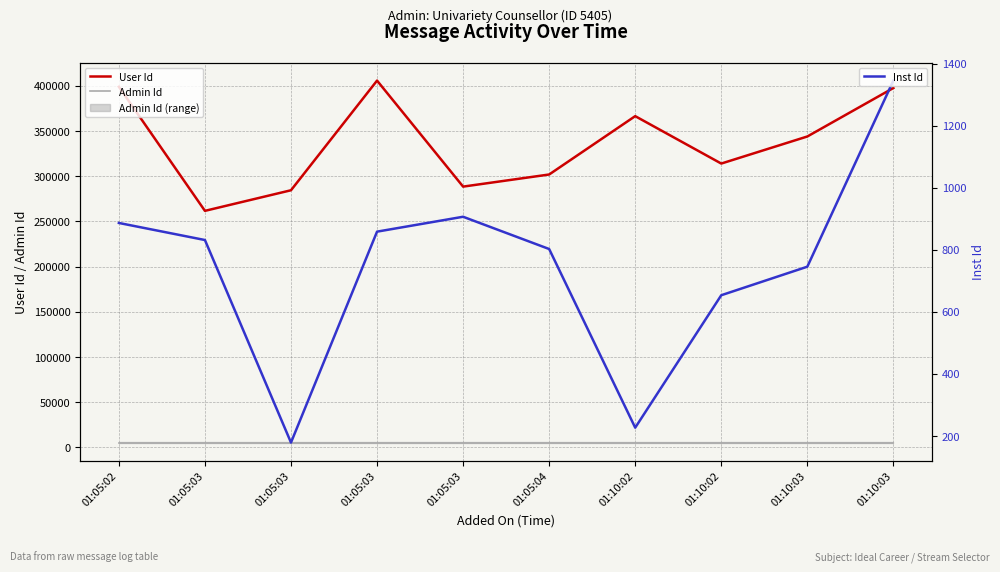

At which label does User Id first exceed 343758?

01:05:02